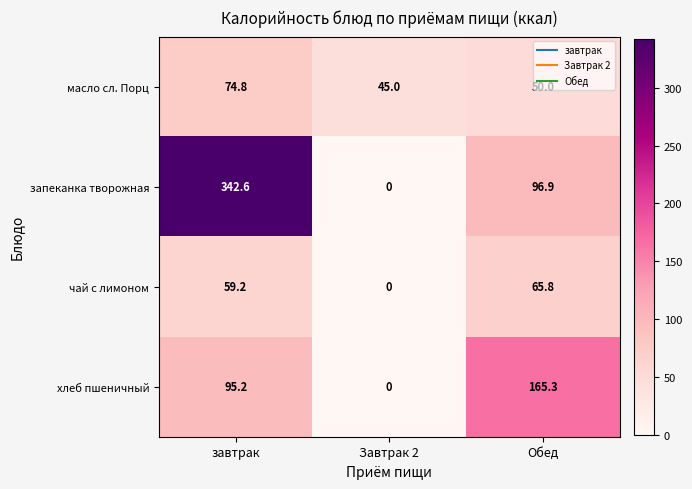

What is the maximum value for чай с лимоном?

65.8